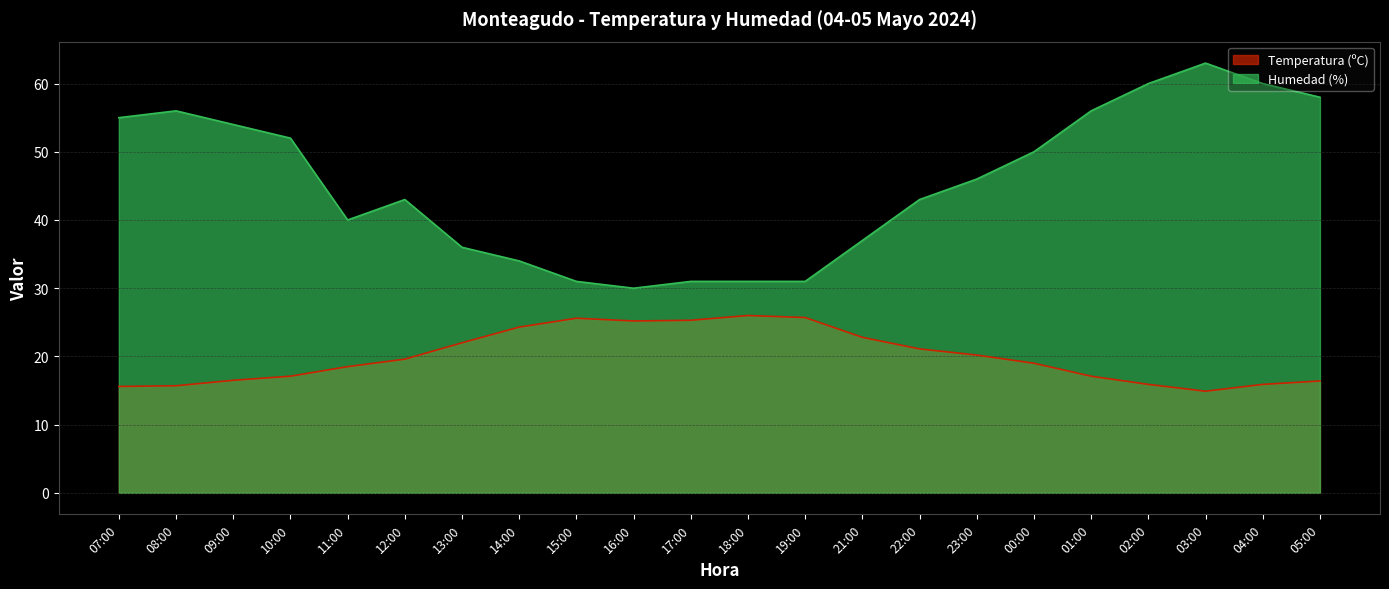

What is the value of the Temperatura (ºC) point at the 22nd from the left?

16.4